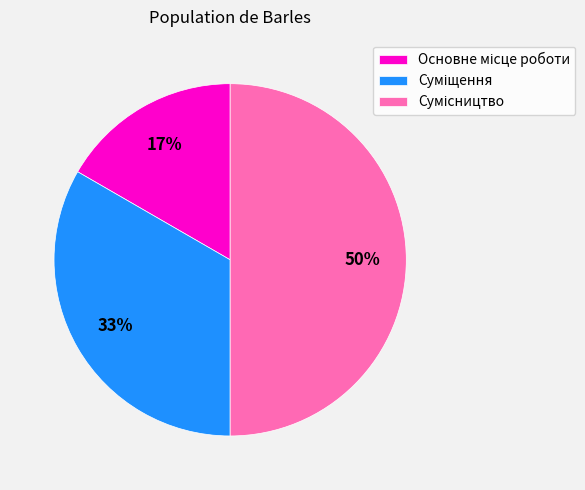

To the nearest percent, what is the average slice percentage?

33%